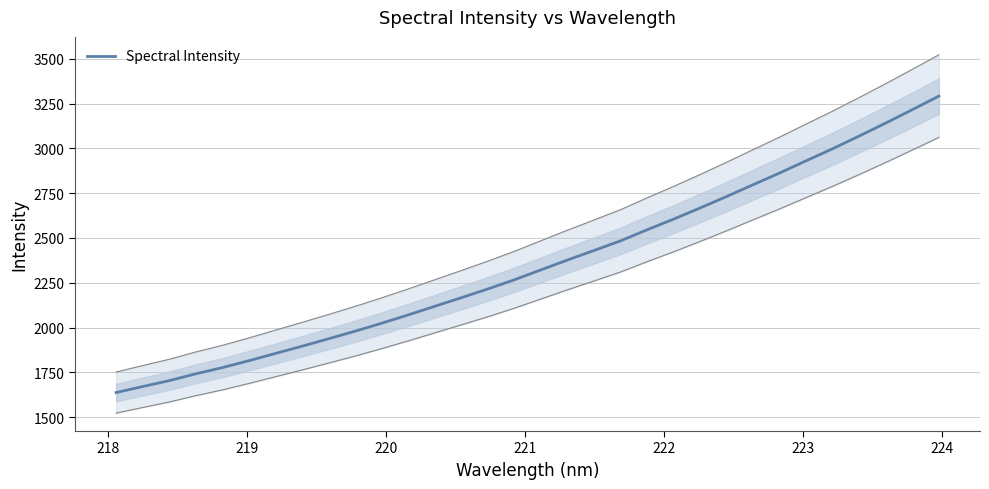

What is the maximum value for Spectral Intensity?

3291.7